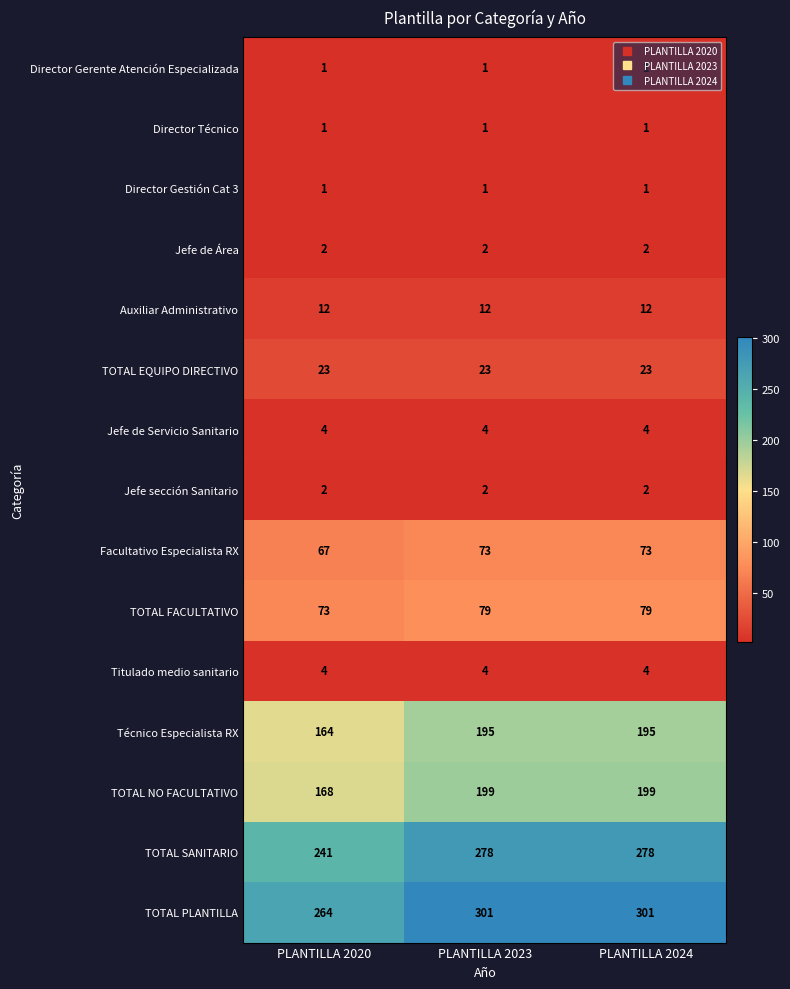

What is the sum of all Jefe de Servicio Sanitario values?

12